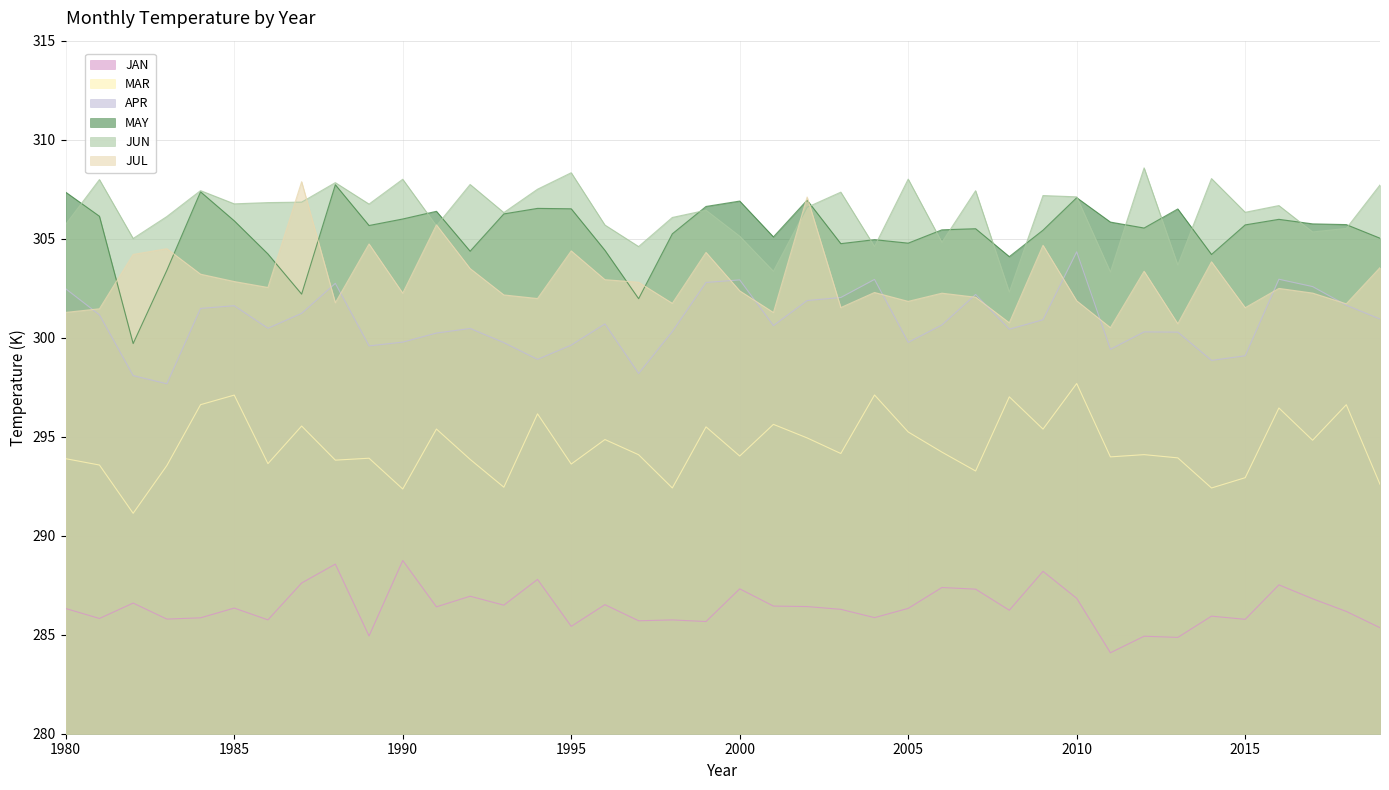

How many categories are shown in the chart?

40